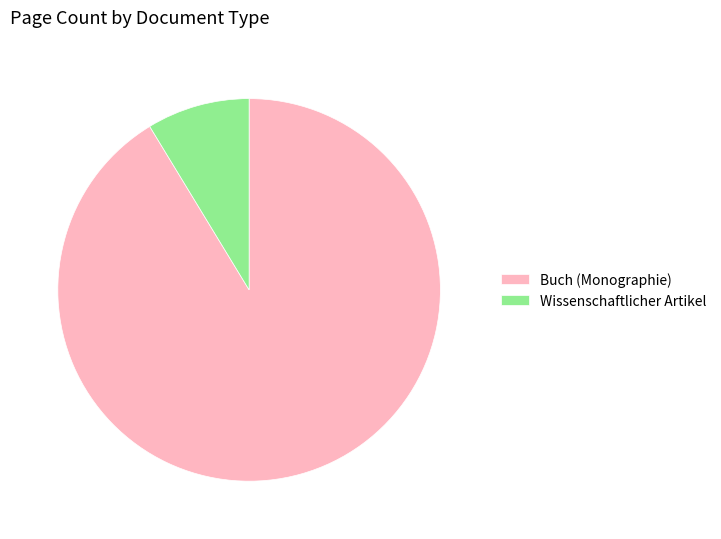

Combined, do Buch (Monographie) and Wissenschaftlicher Artikel account for over 50%?

Yes